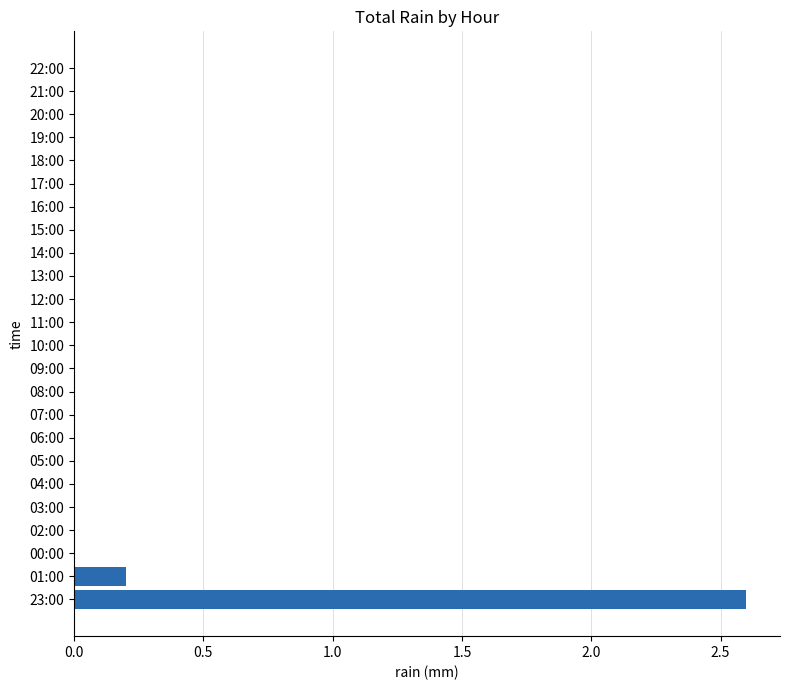

What is the sum of all values?

2.8